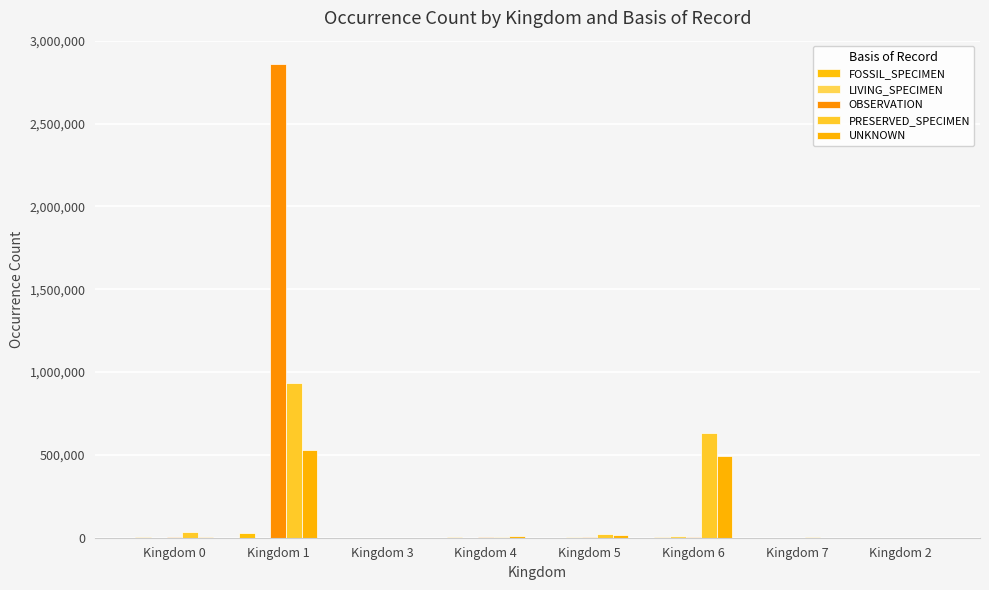

What is the difference between the UNKNOWN values at Kingdom 0 and Kingdom 6?

485800